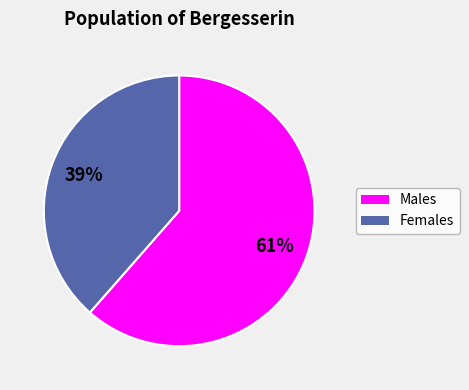

Does any single category account for the majority?

Yes